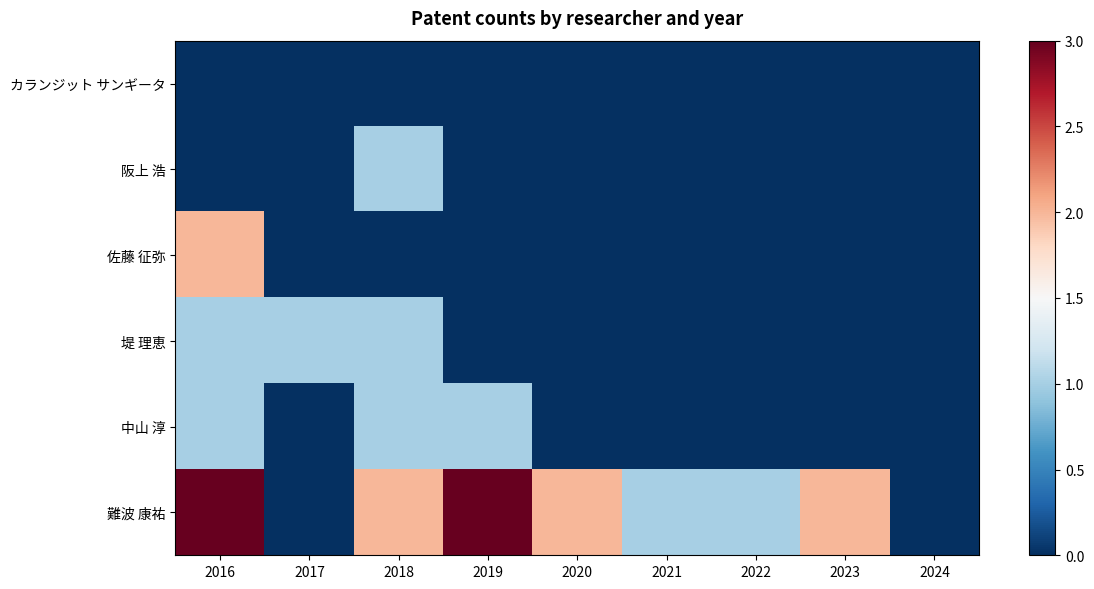

At which category is the sum across all series the highest?

2016